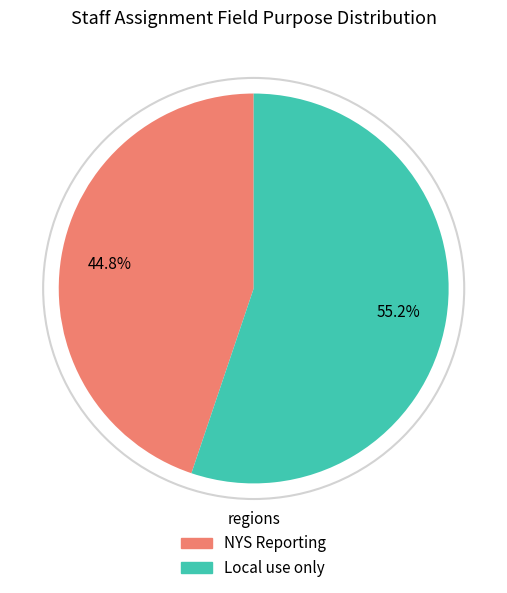

Which slice is the largest?

Local use only